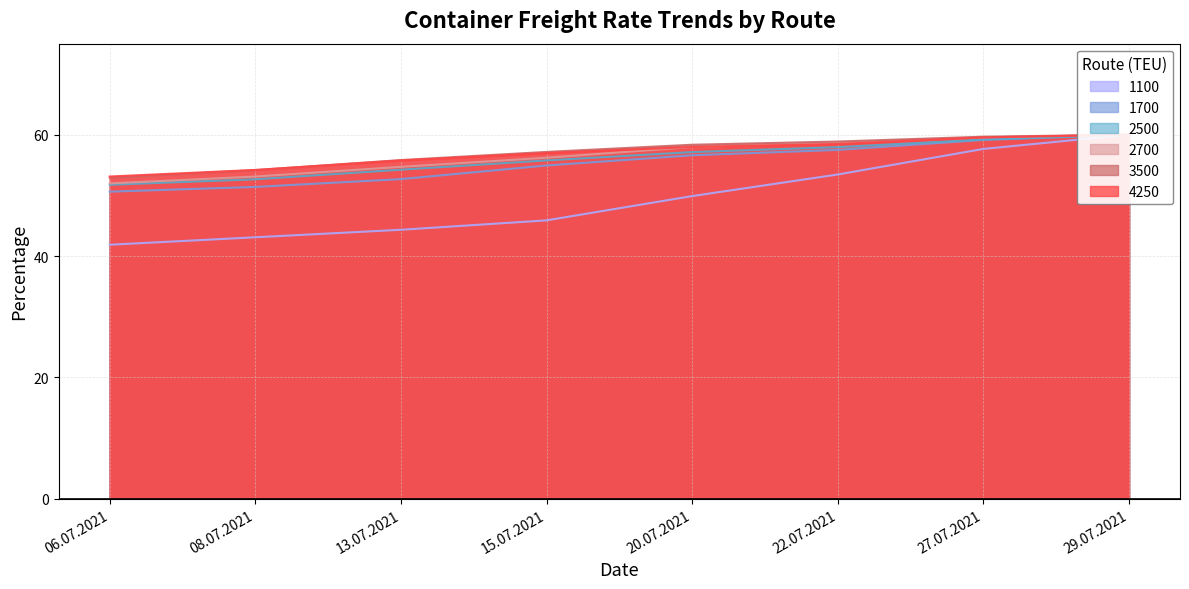

Between which two adjacent categories do 4250 and 3500 first intersect?

08.07.2021 and 13.07.2021